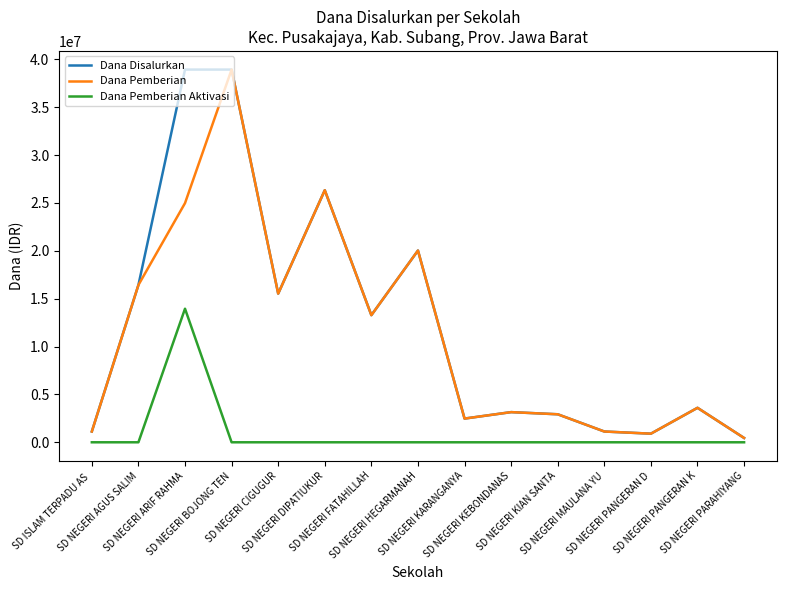

What is the maximum value shown in the chart?

38925000